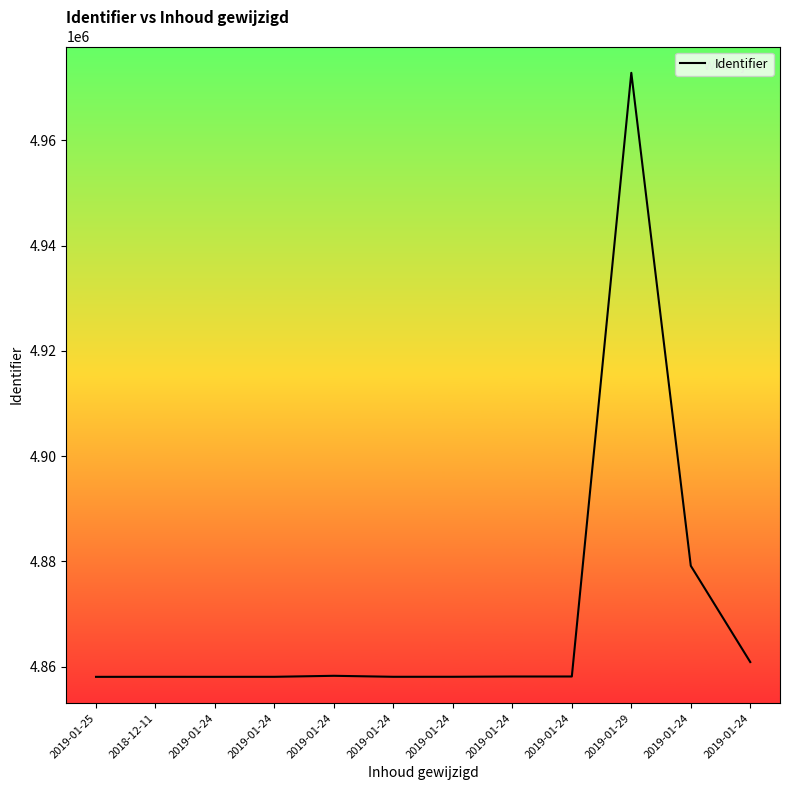

Is this an area chart (filled region under the line)?

No